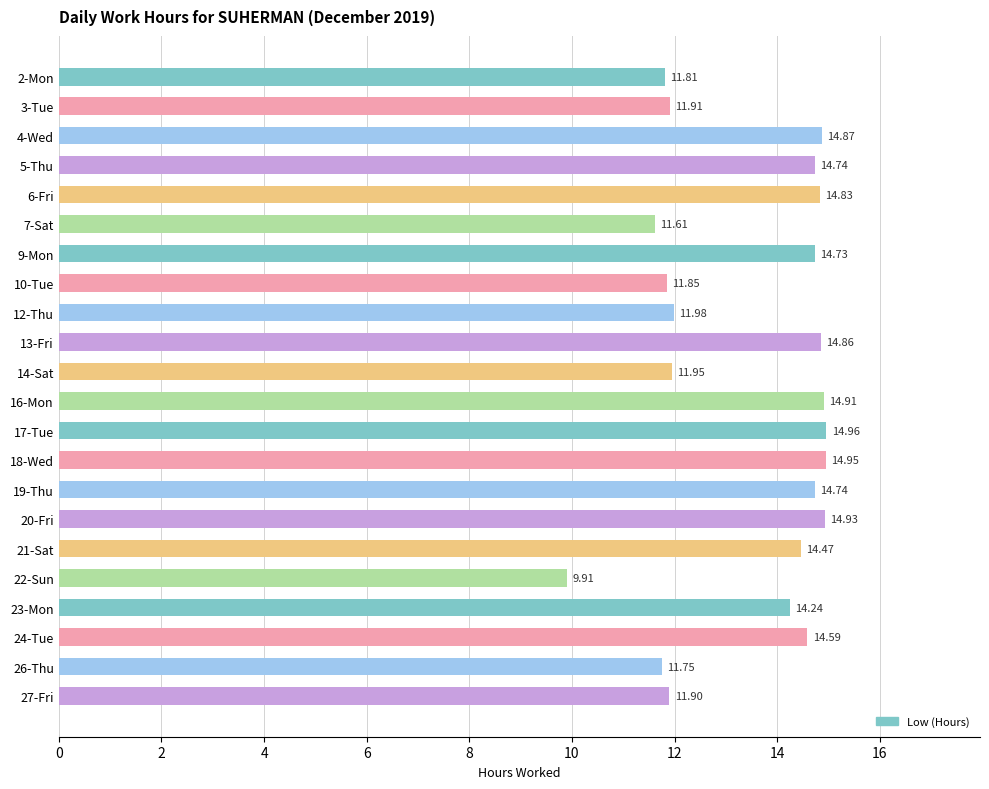

Which has a higher value, 24-Tue or 17-Tue?

17-Tue